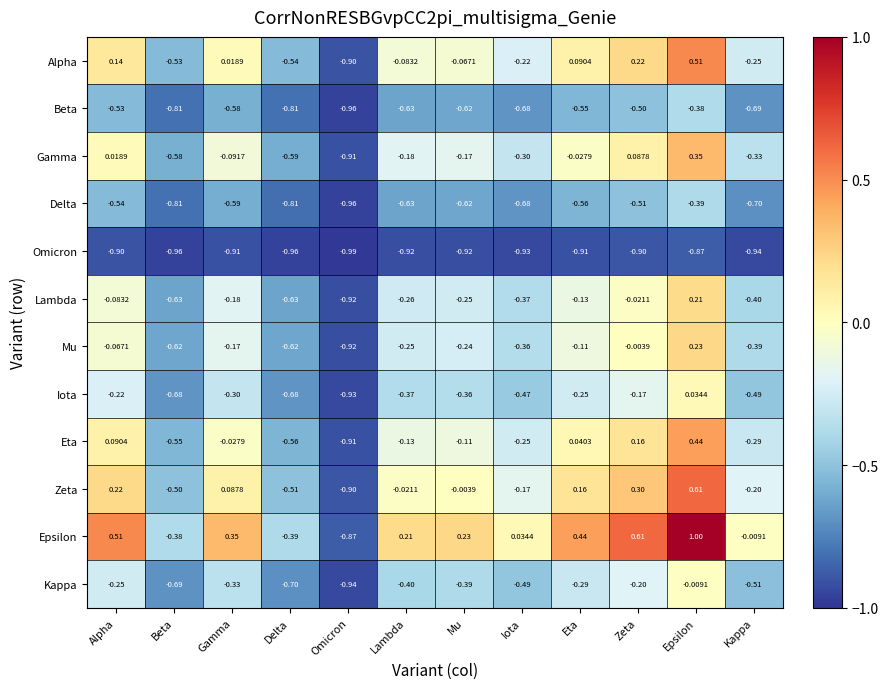

Rank the series by their maximum value, from lowest to highest.

Omicron, Delta, Beta, Kappa, Iota, Lambda, Mu, Gamma, Eta, Alpha, Zeta, Epsilon